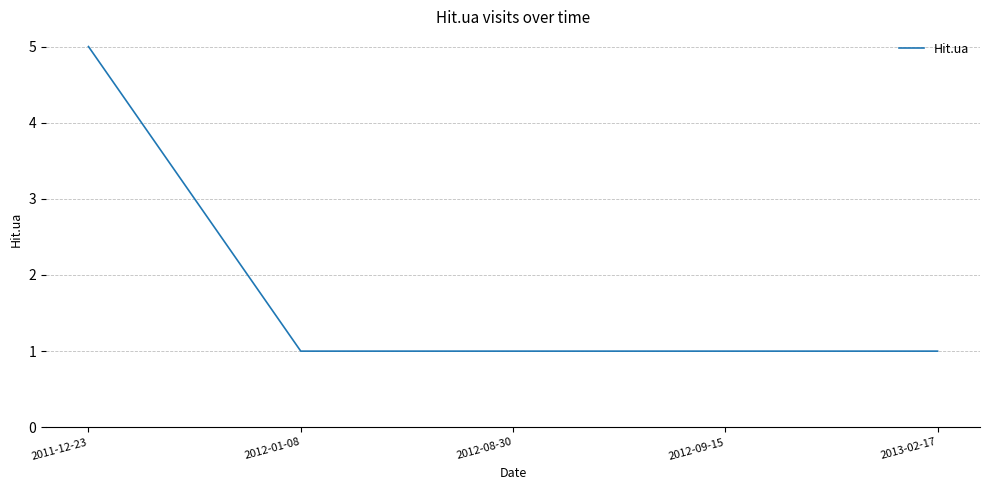

What is the minimum value shown in the chart?

1